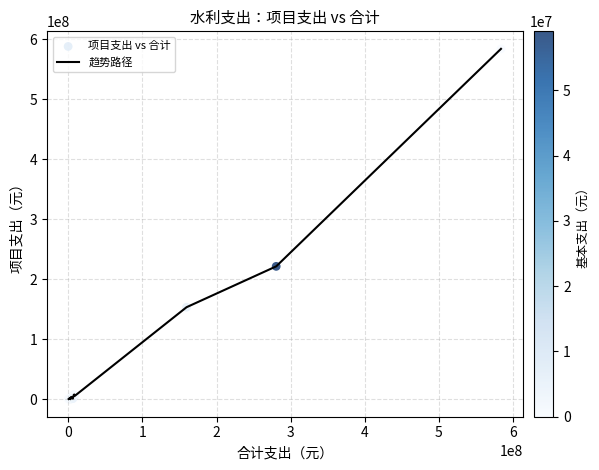

What is the difference between the maximum and minimum values?

583760636.0